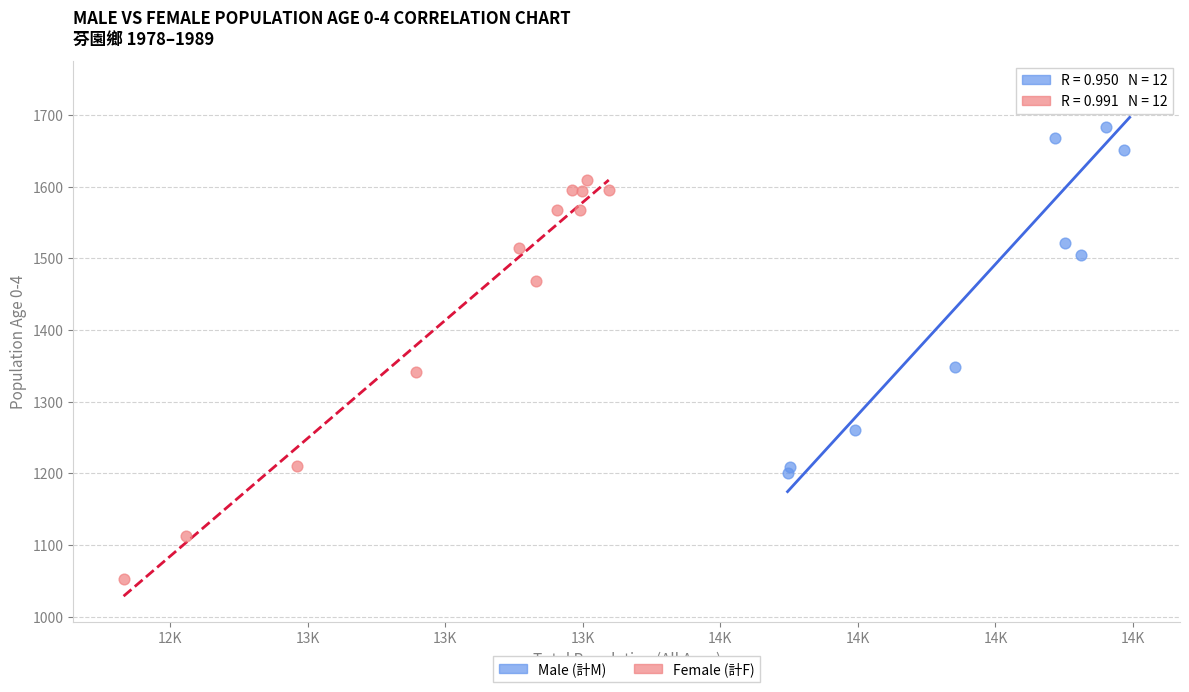

Which series reaches the maximum Y coordinate?

Male (計M)